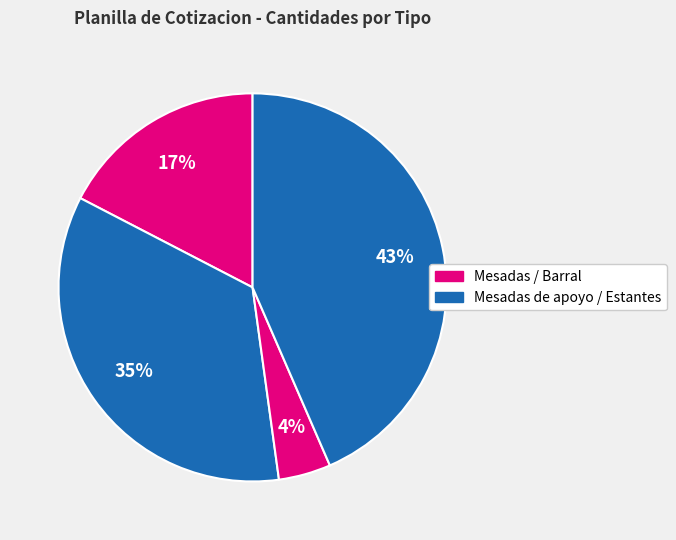

How many slices are in this pie chart?

4